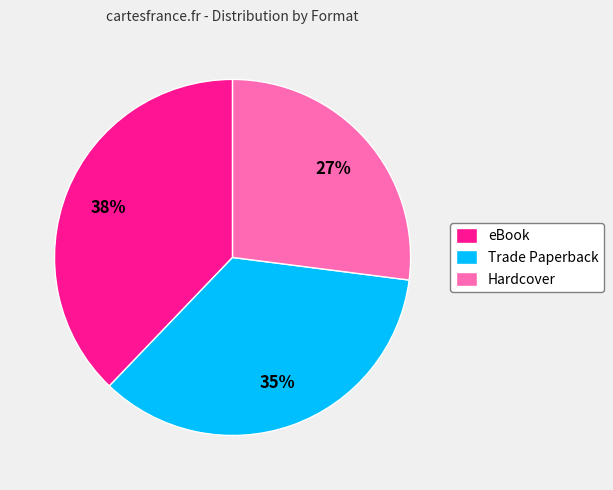

Which category has the biggest portion of the pie?

eBook